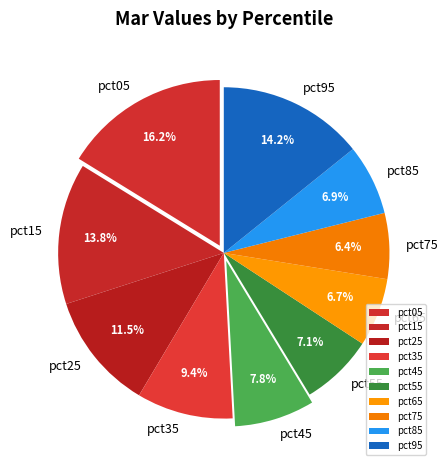

Combined, what portion of the pie is pct15 and pct75?

20.2%